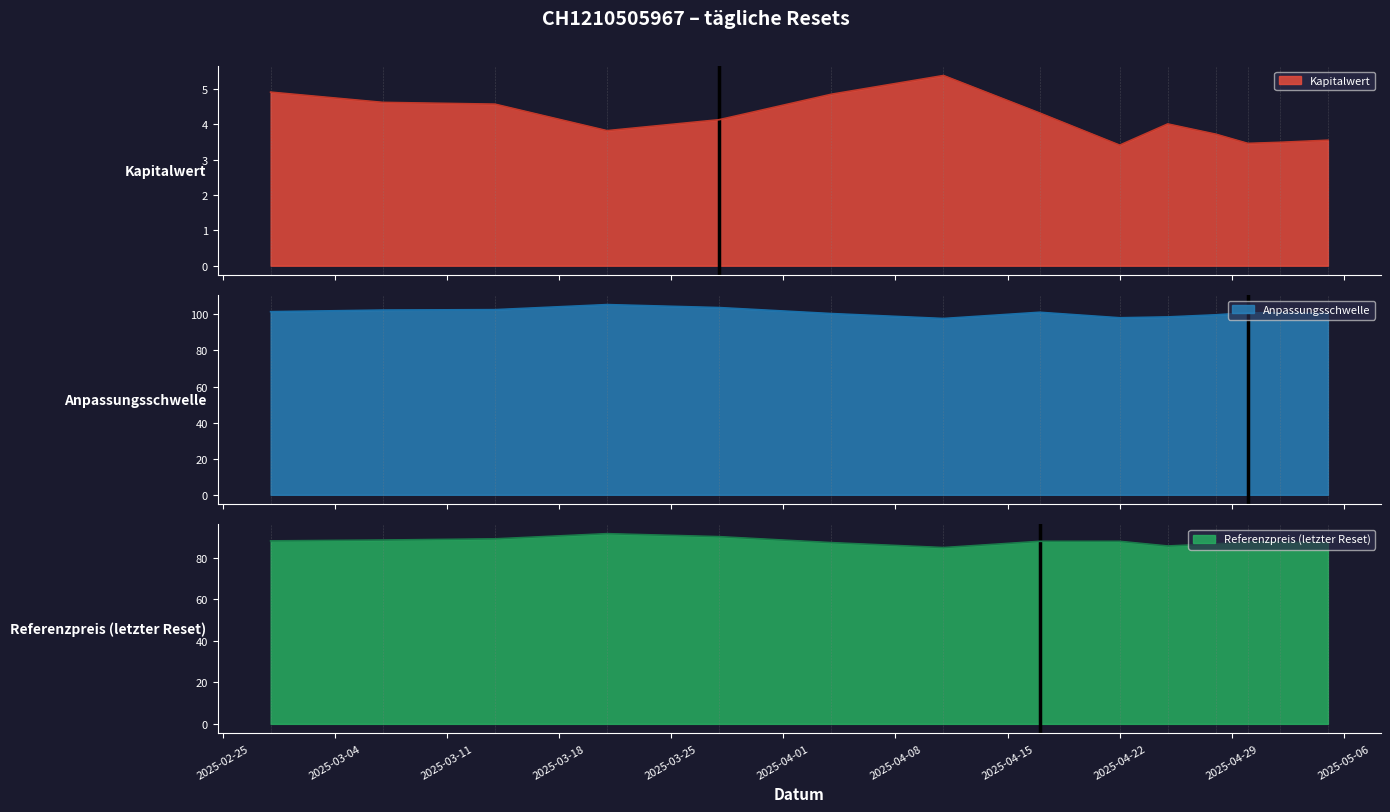

At which label does Referenzpreis reach its minimum?

2025-04-11